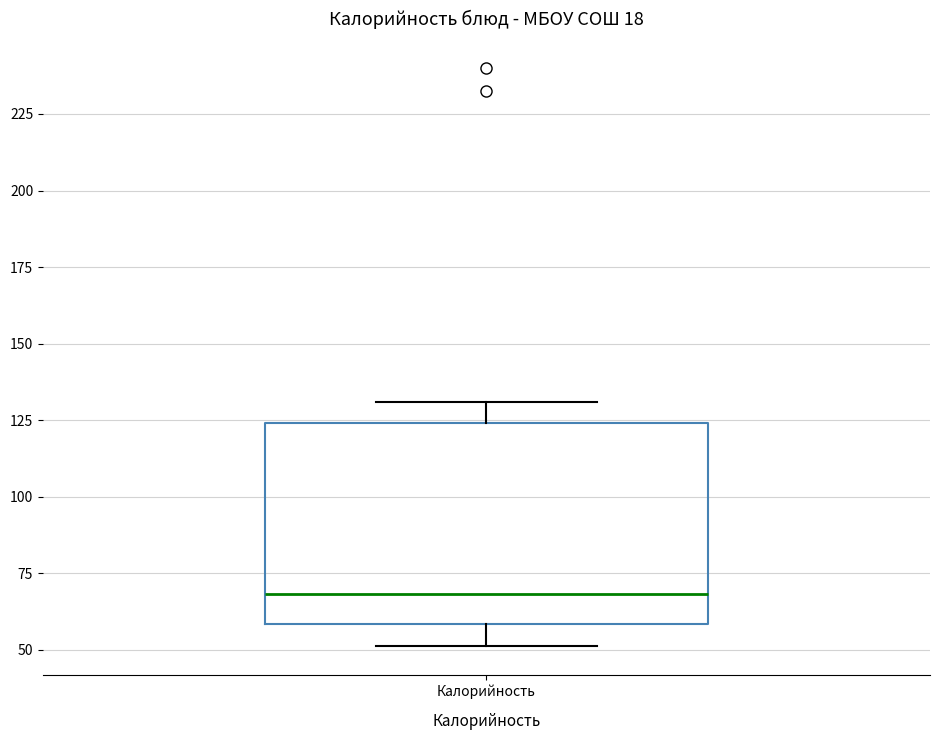

Where is the lower edge of the box for Калорийность on the y-axis? The values are not printed on the chart, so give them approximately, as read against the axis.

60